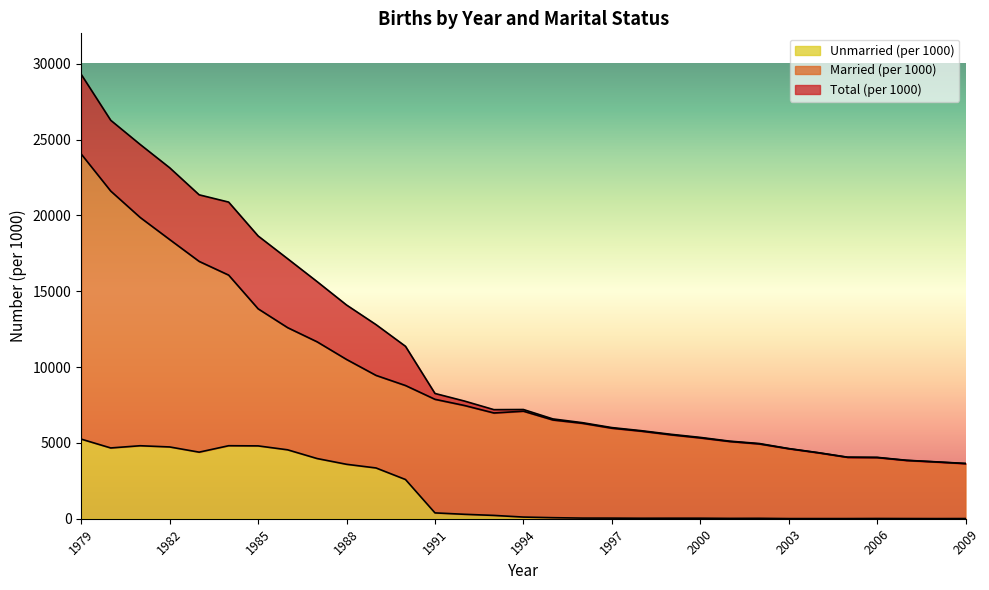

True or false: Total (per 1000) and Unmarried (per 1000) intersect in this chart.

False